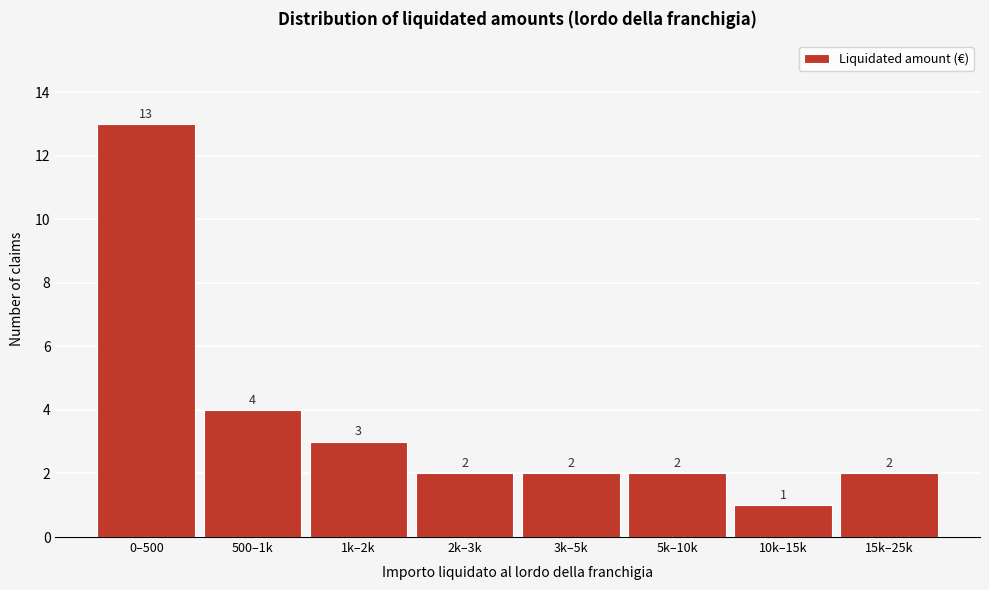

Reading left to right, what are all the values shown in this chart?

0–500=13	500–1k=4	1k–2k=3	2k–3k=2	3k–5k=2	5k–10k=2	10k–15k=1	15k–25k=2